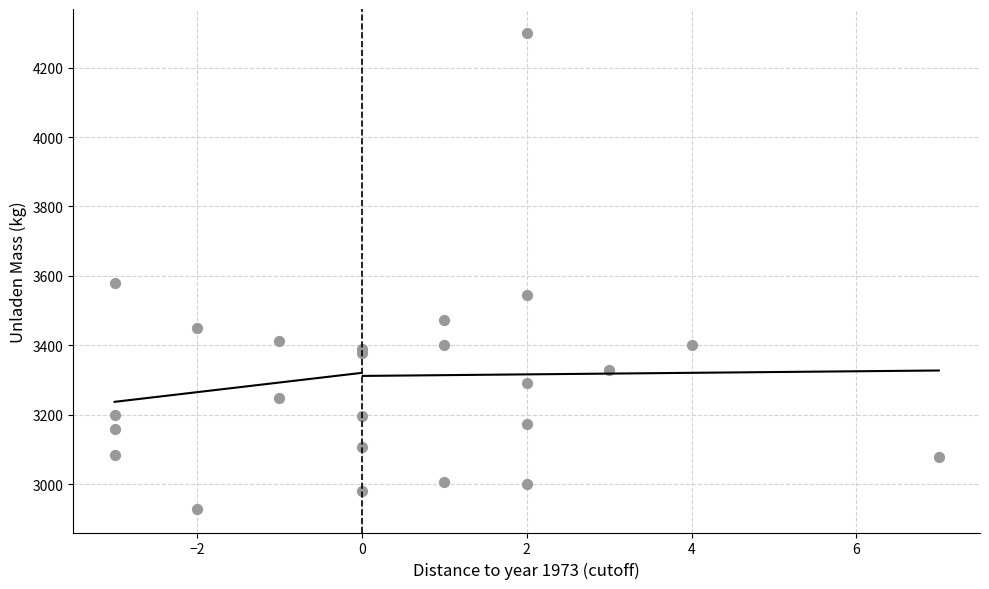

What Y value in the scatter plot is closest to 3615?

3580